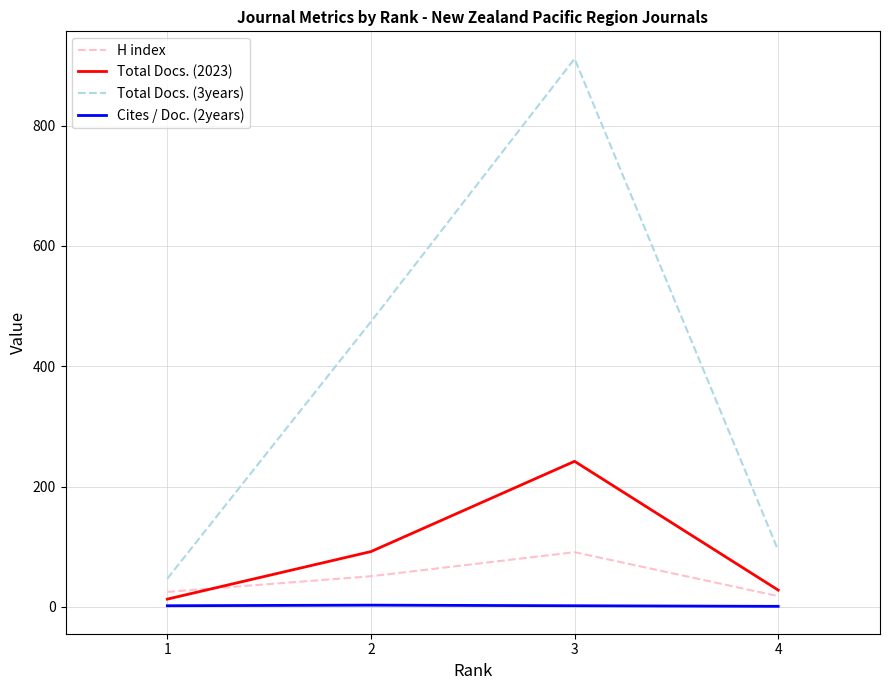

Does the chart display data point markers on the line(s)?

No